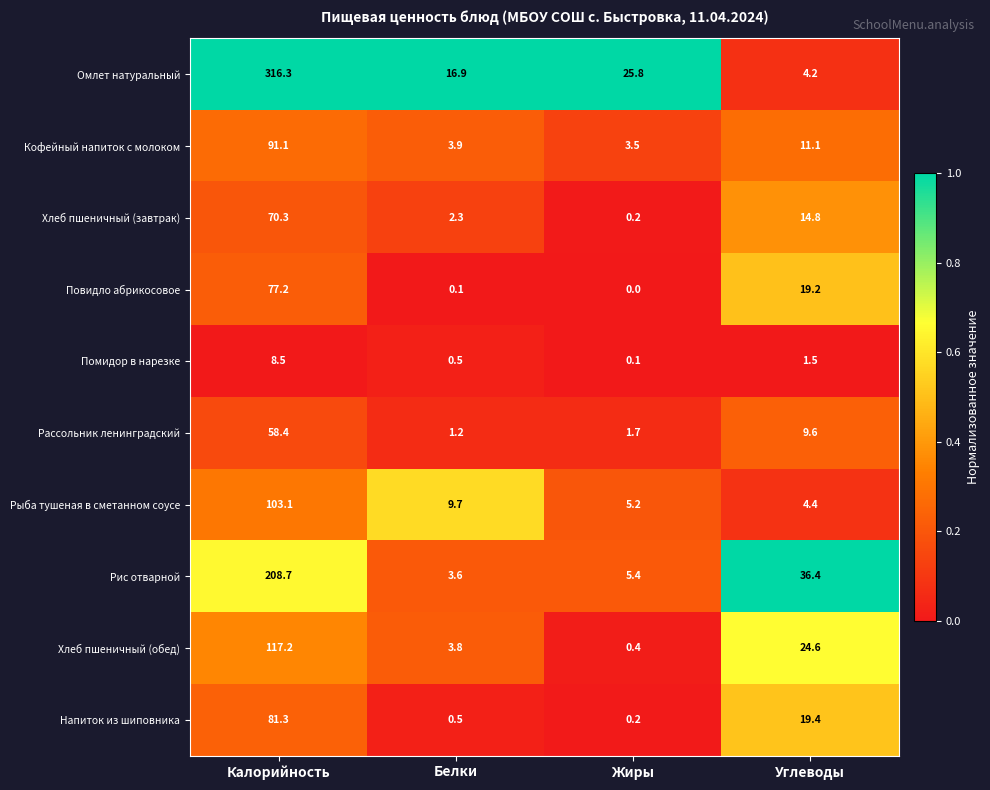

Is it true that Кофейный напиток с молоком equals 91.1 at Калорийность?

True